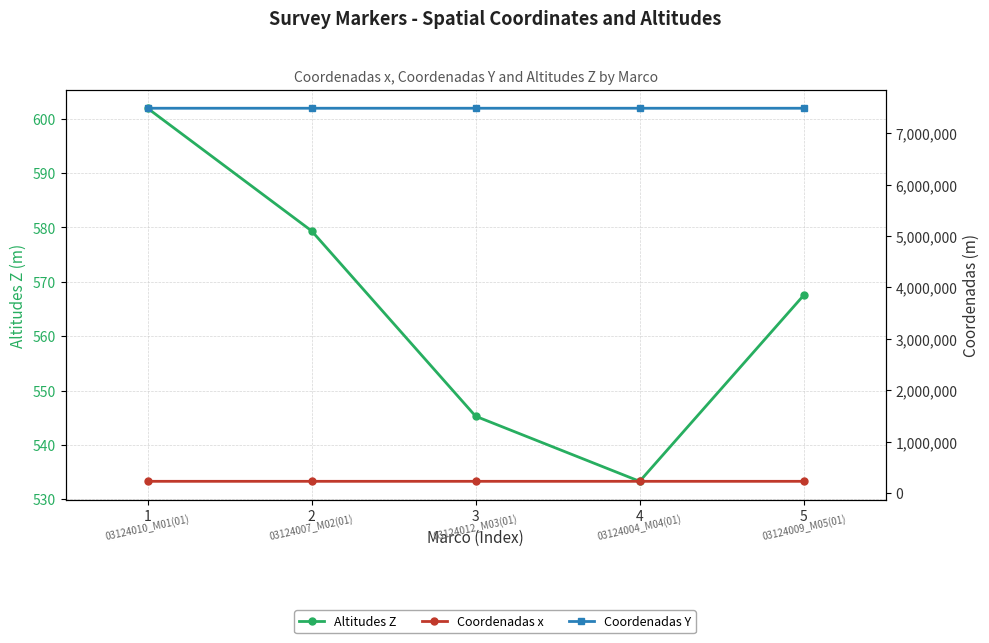

Is the value of Coordenadas x at 2 greater than the value of Coordenadas Y at 4?

No